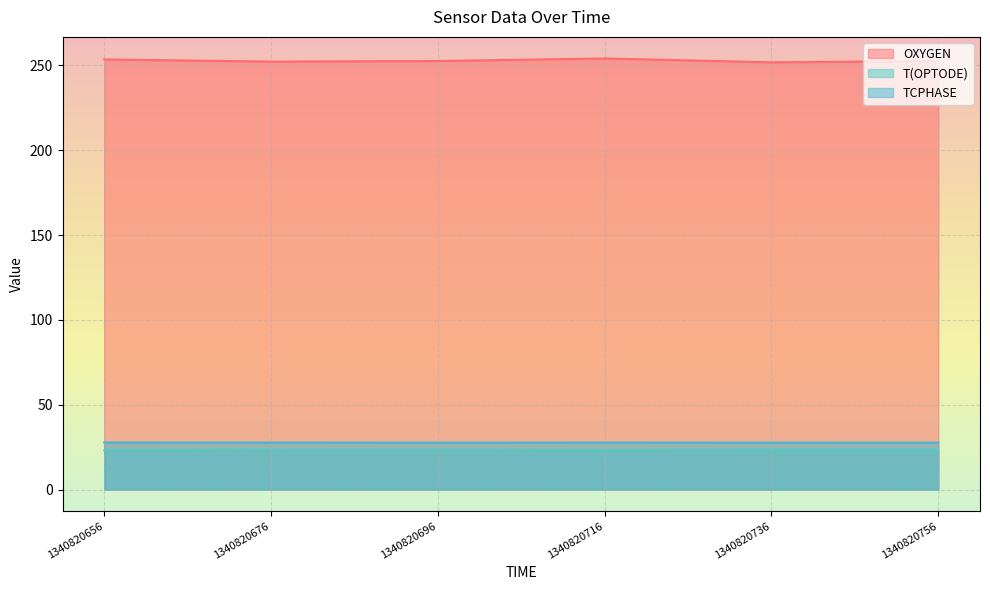

Reading right to left, what are all the values shown in this chart?

OXYGEN: 252.7	251.8	254.1	252.6	252.3	253.6
T(OPTODE): 23.4	23.5	23.1	23.4	23.3	23.2
TCPHASE: 27.7	27.7	27.7	27.7	27.7	27.7